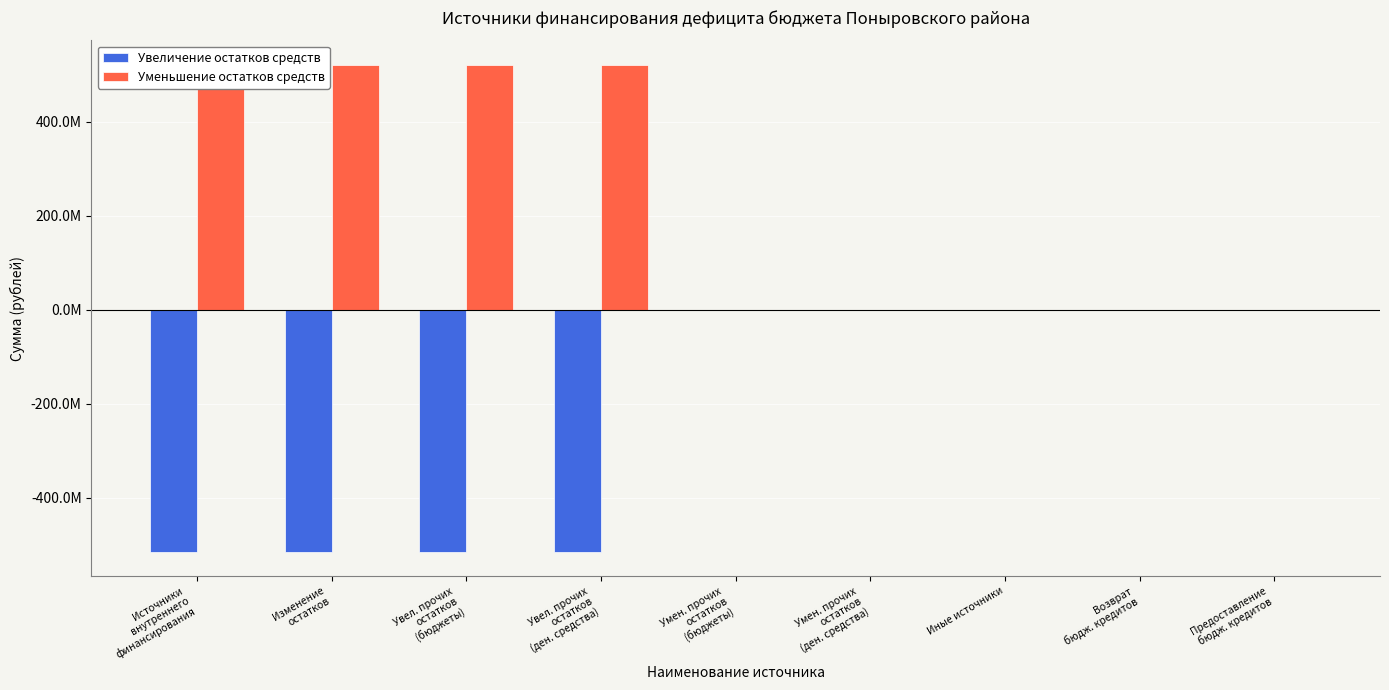

How many bars are there in total?

18